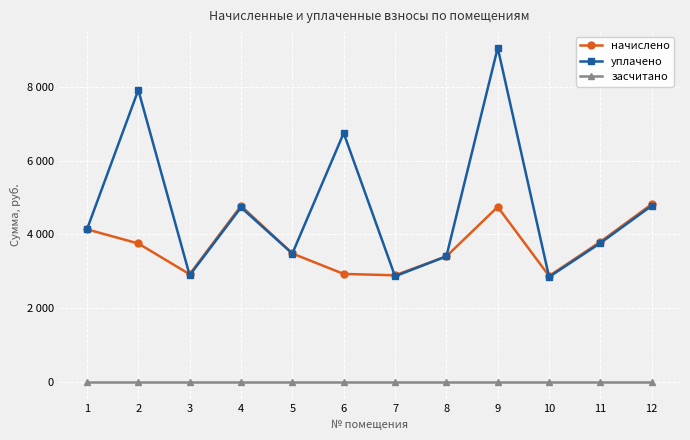

What is the maximum value for начислено?

4820.3